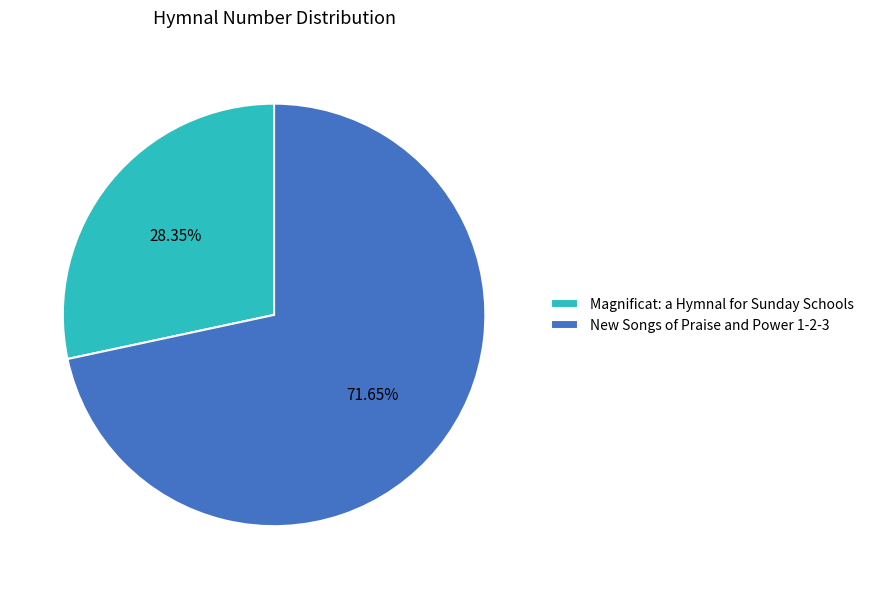

Rank the categories by value from lowest to highest.

Magnificat: a Hymnal for Sunday Schools, New Songs of Praise and Power 1-2-3